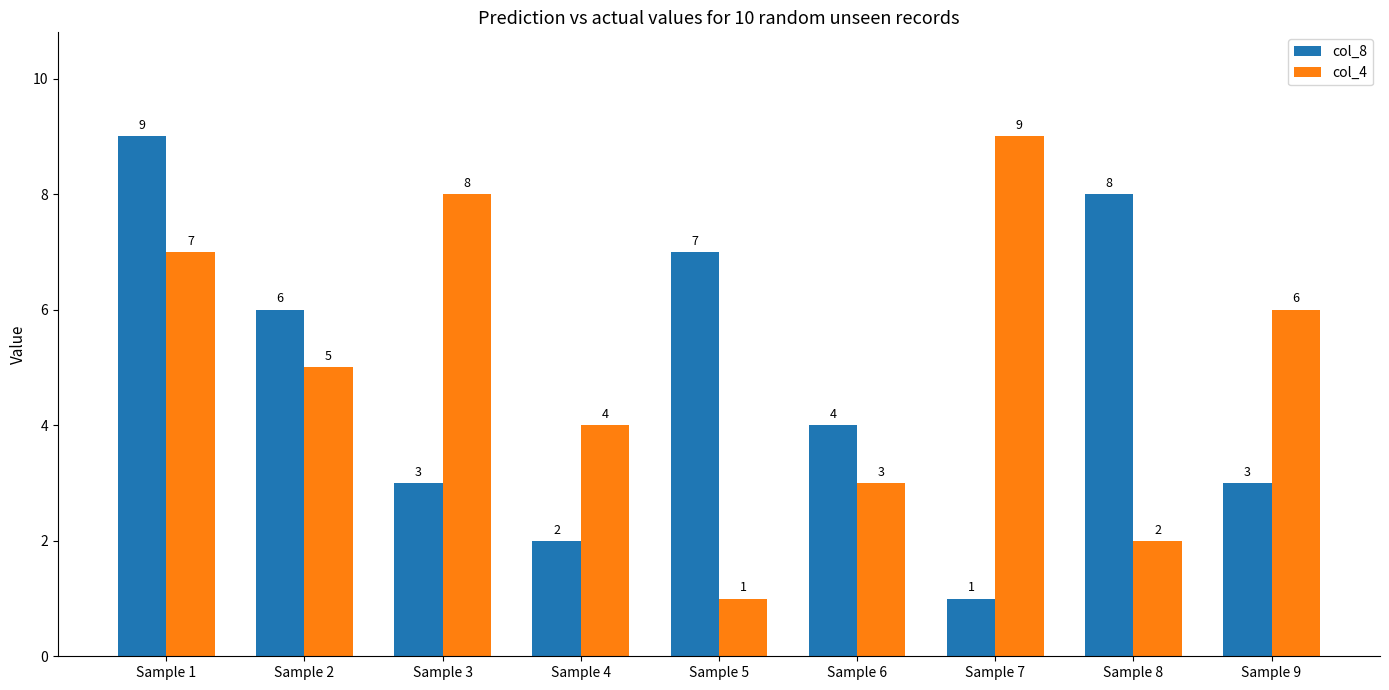

Where does the col_4 series first go above 5?

Sample 1